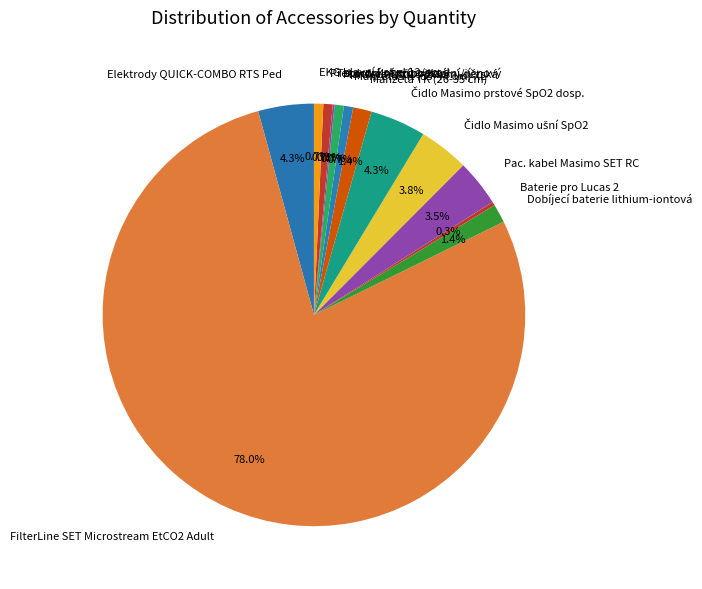

What is the total percentage of Elektrody QUICK-COMBO RTS Ped and Dobíjecí baterie lithium-iontová?

5.7%